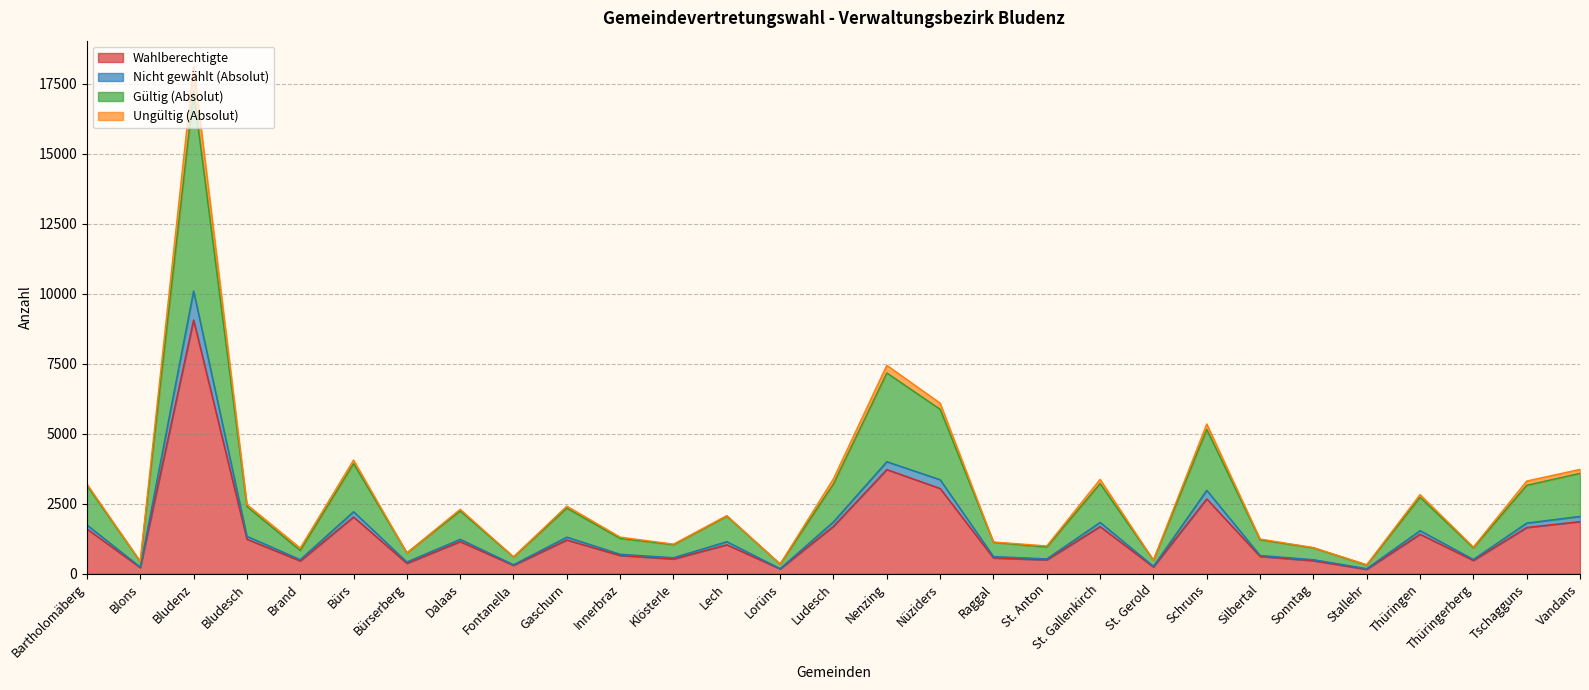

True or false: Ungültig (Absolut) and Gültig (Absolut) cross at least once.

False